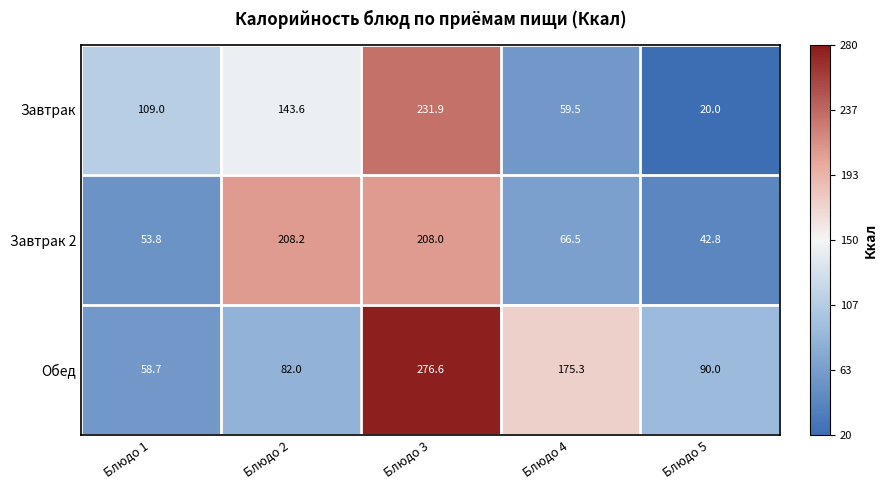

At which label does Завтрак reach its peak?

Блюдо 3